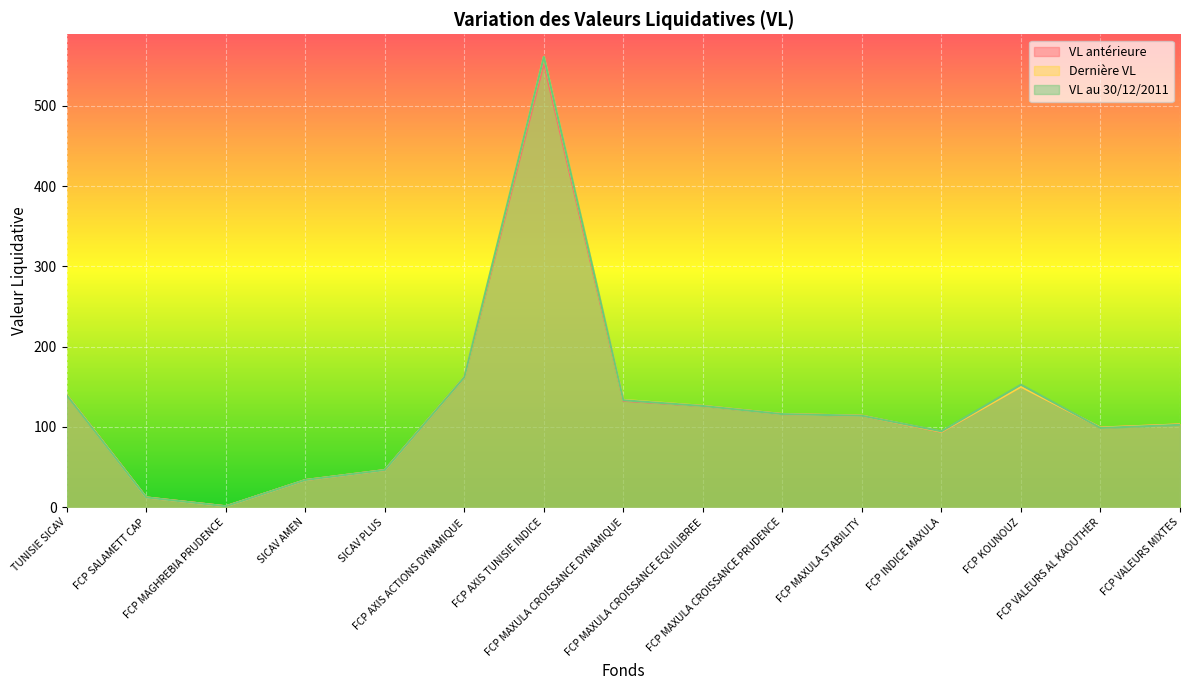

In Dernière VL, how many points are higher than both neighbors (excluding endpoints)?

2